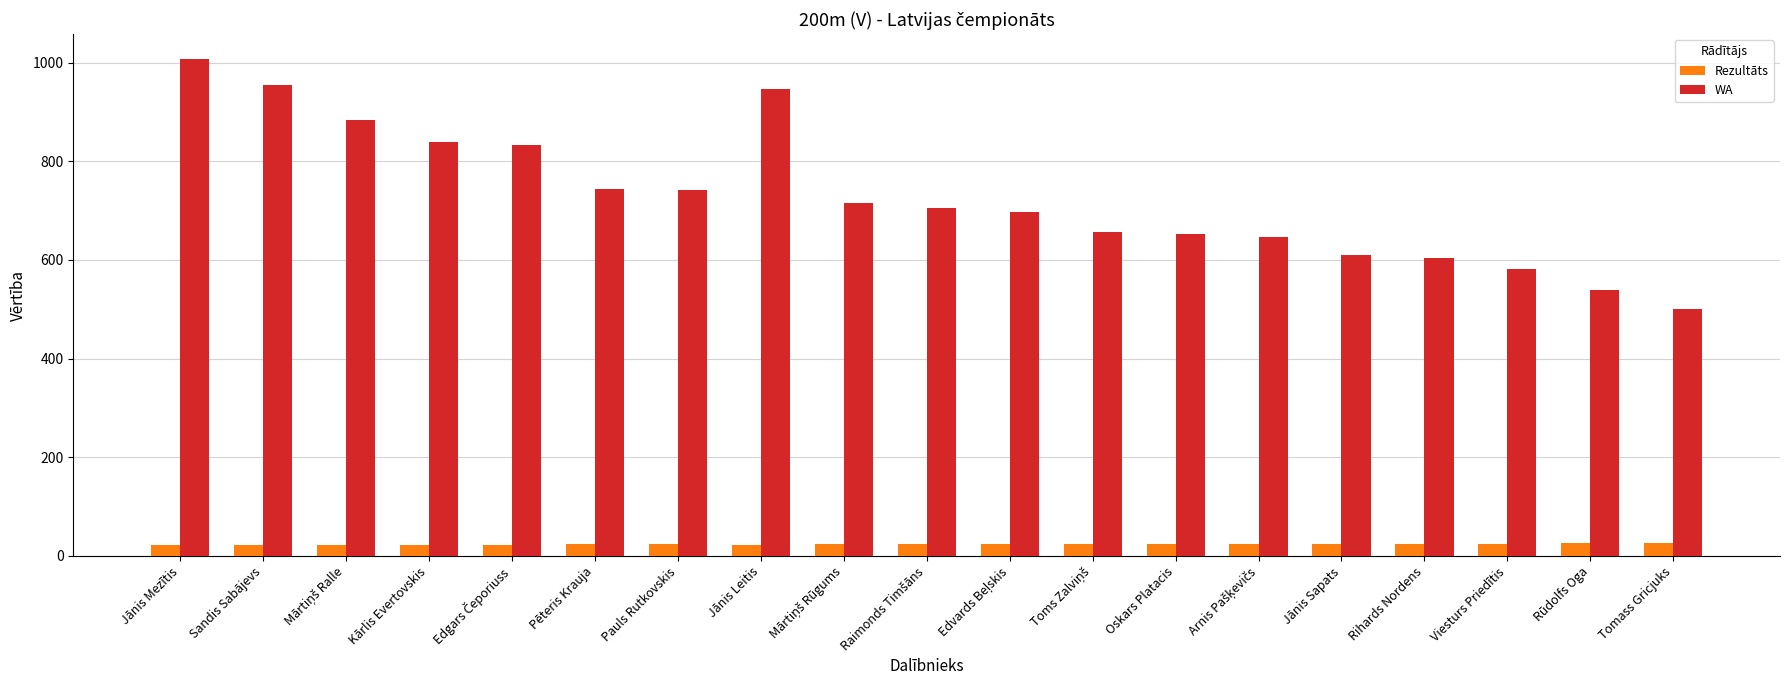

What are all the series names shown in the legend?

Rezultāts, WA